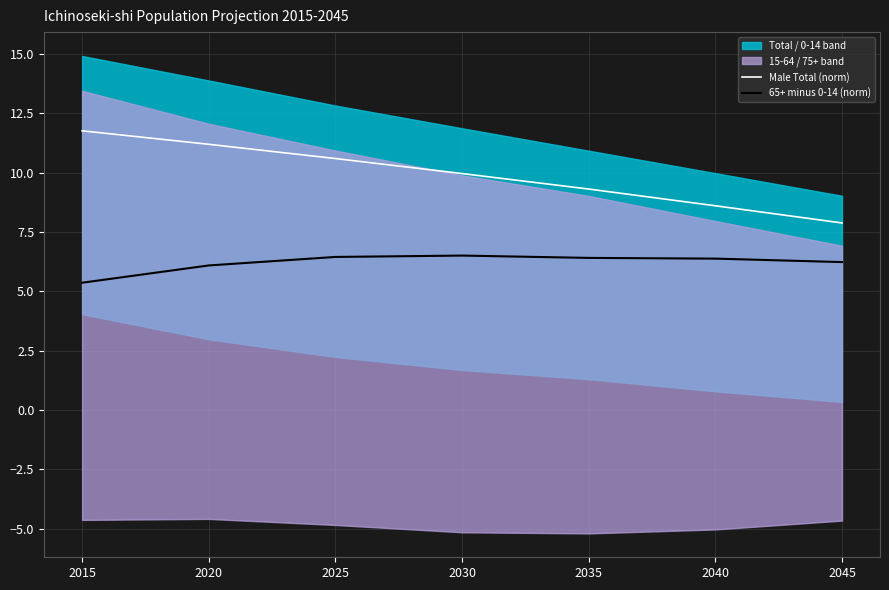

Rank the categories by Male Total (norm) value from highest to lowest.

2015, 2020, 2025, 2030, 2035, 2040, 2045